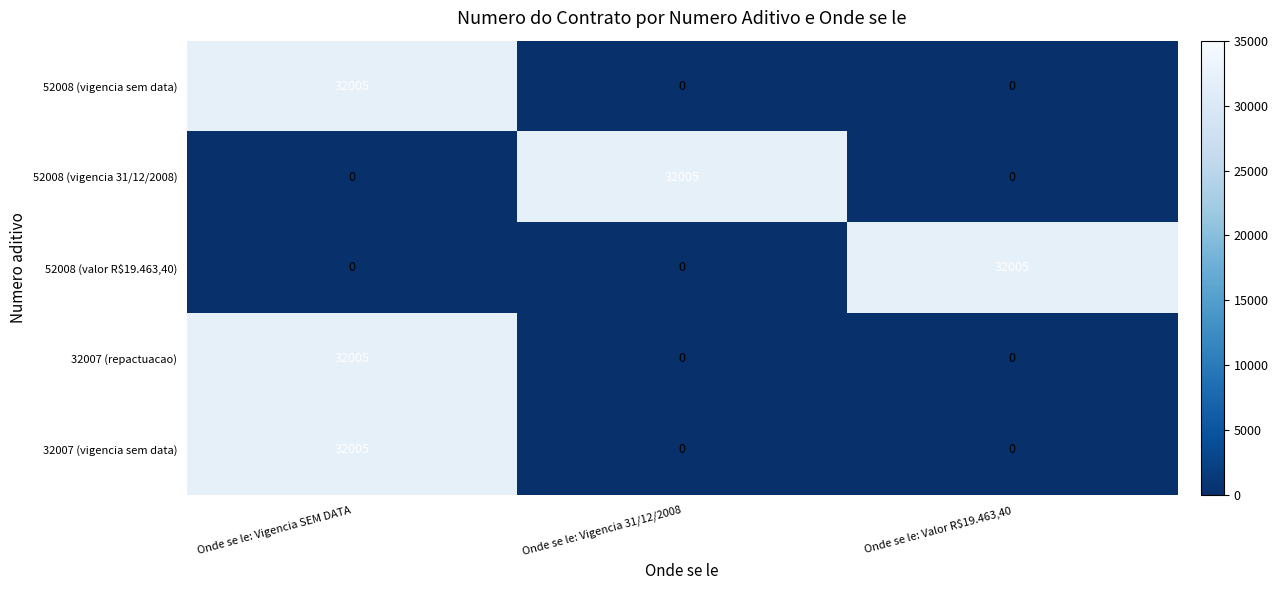

What is the spread (max minus min) of values at Onde se le: Vigencia 31/12/2008?

32005